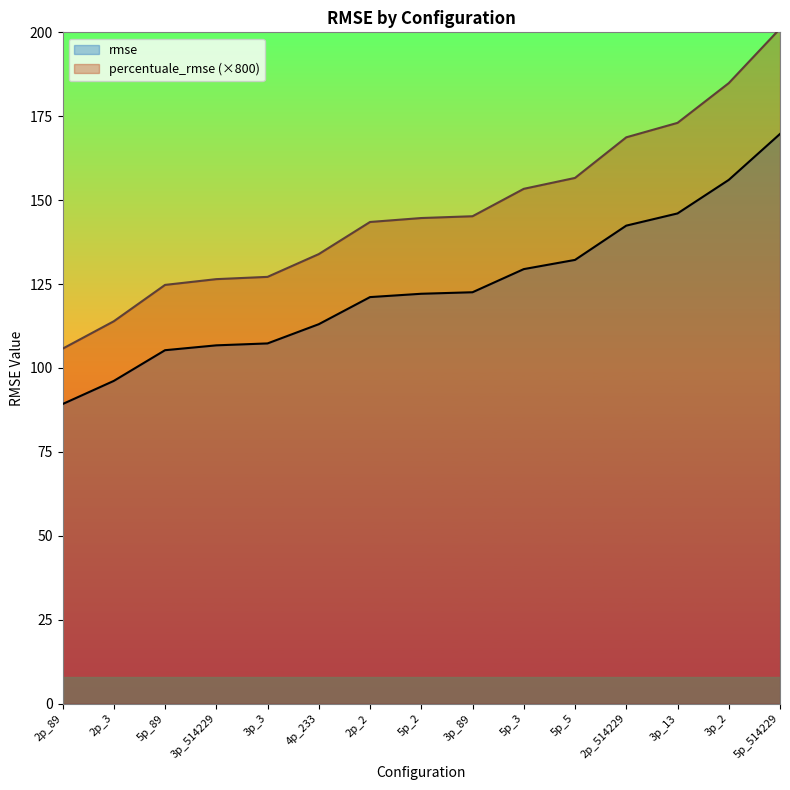

True or false: rmse and percentuale_rmse cross at least once.

False